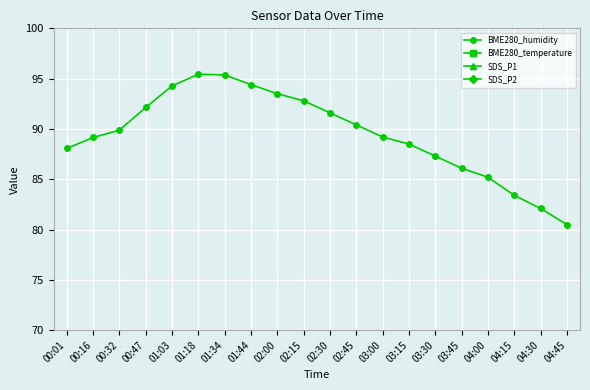

Between 02:30 and 03:15, which is larger?

02:30